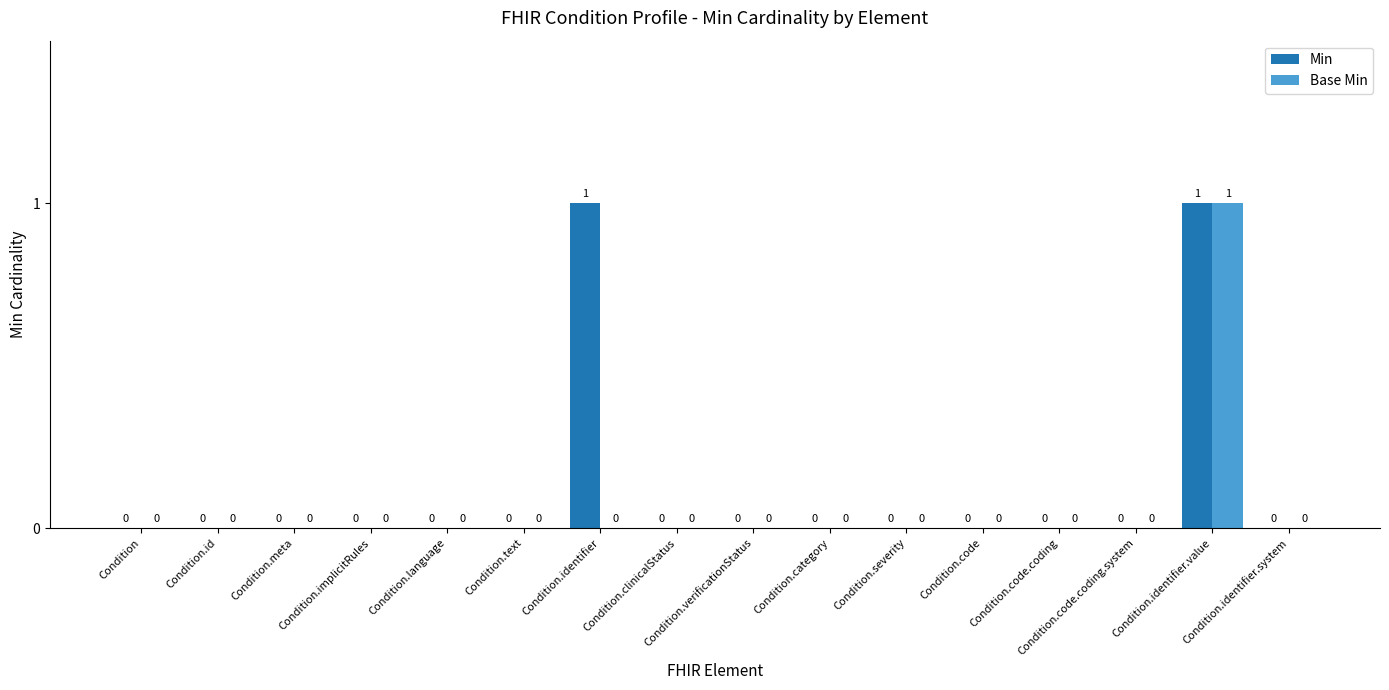

Which series has the largest total across all categories?

Min